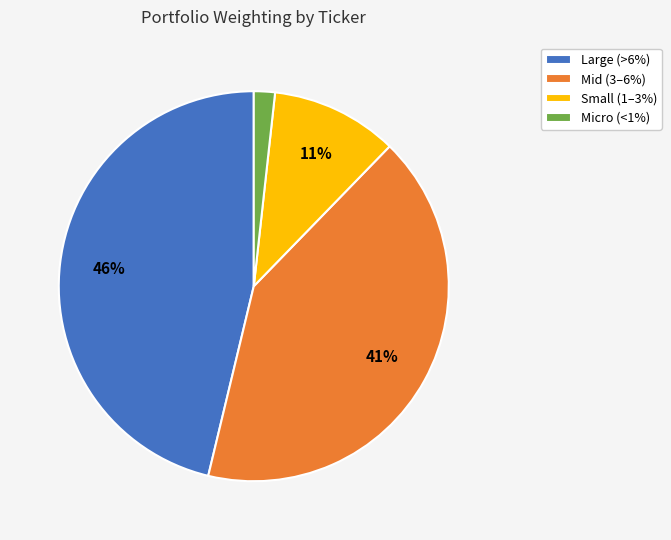

Is there any slice that represents more than half of the pie?

No